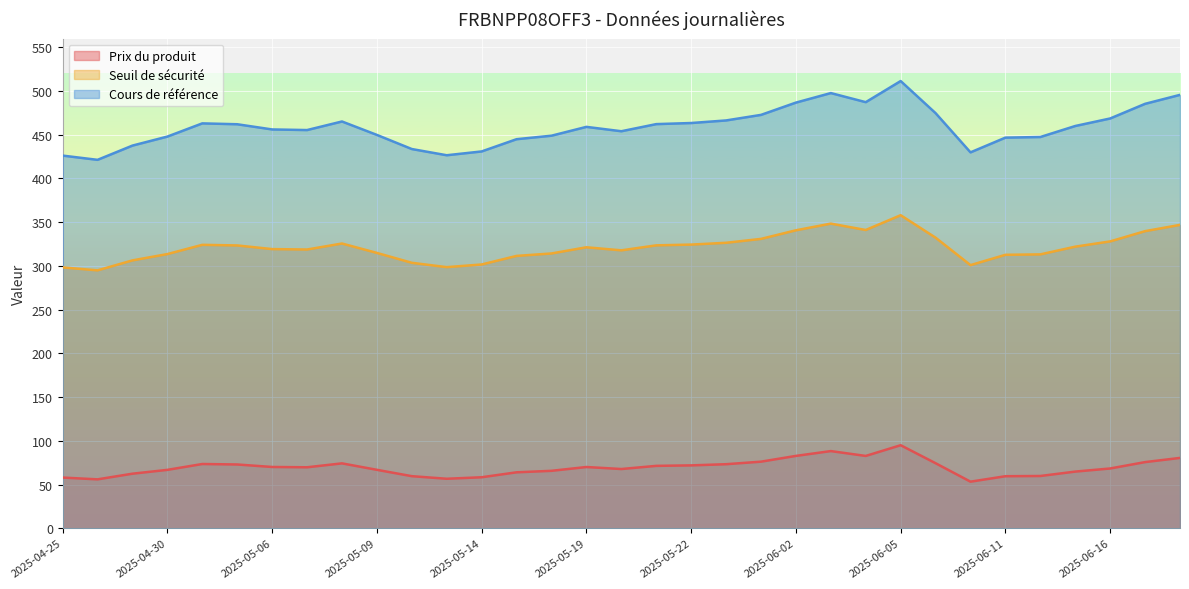

Does the chart display data point markers on the line(s)?

No